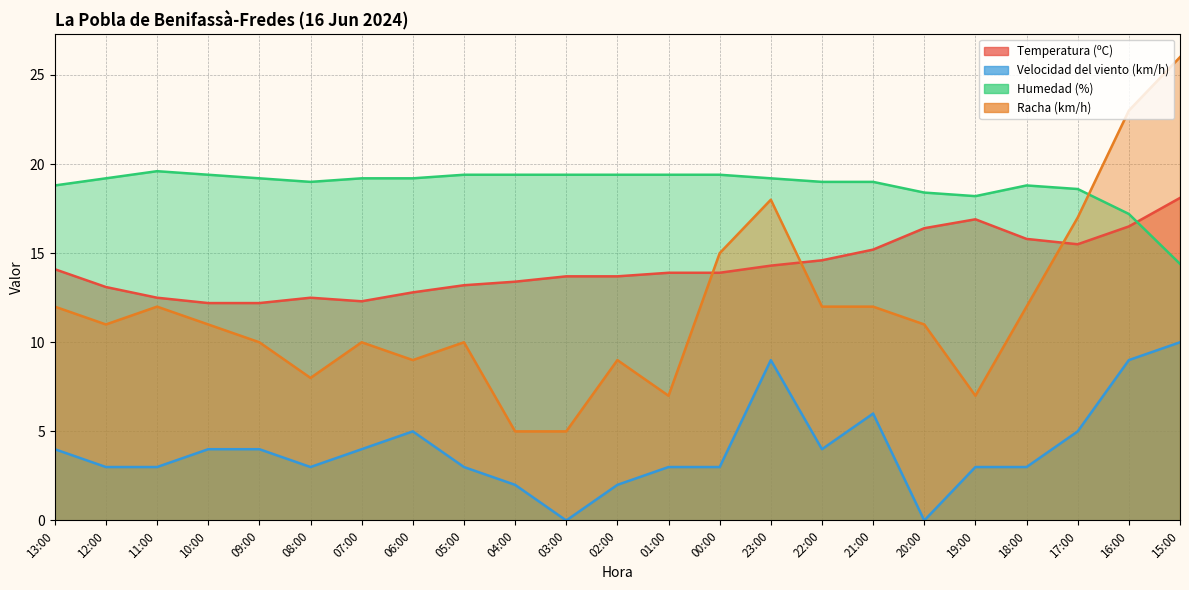

True or false: Velocidad del viento (km/h) has more than 0 interior local peaks.

True